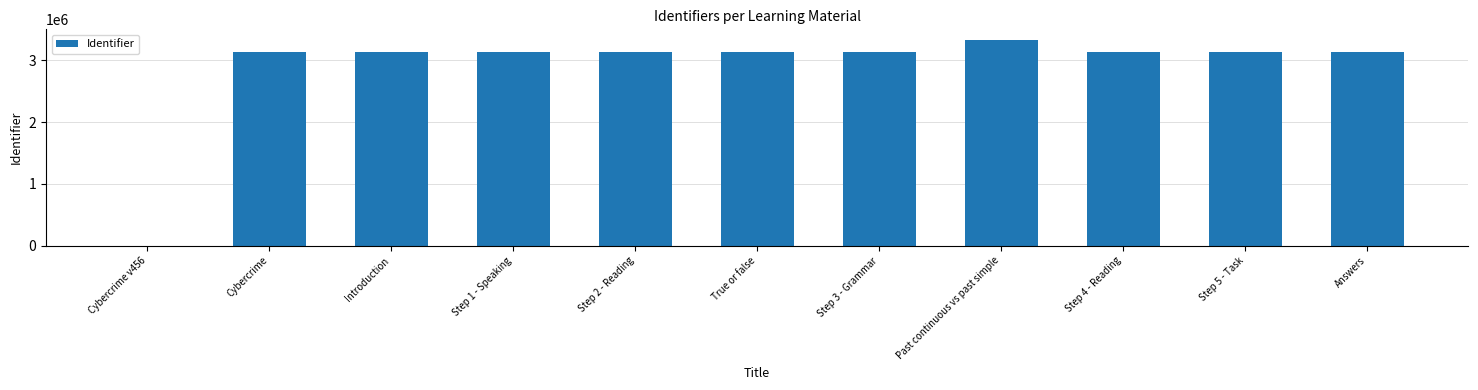

Between Cybercrime v456 and Step 5 - Task, which is larger?

Step 5 - Task